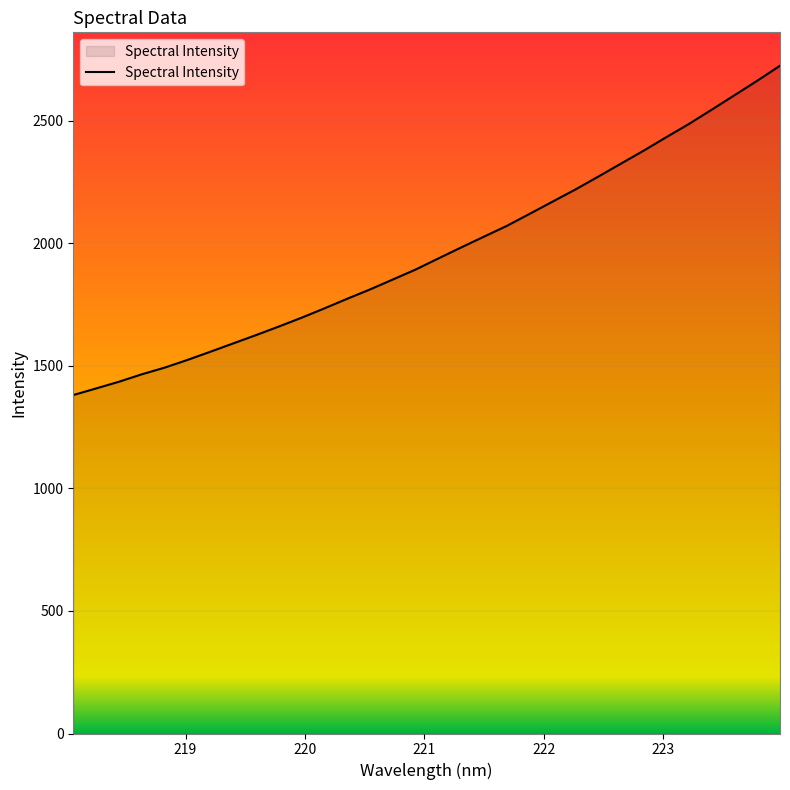

What is the maximum value shown in the chart?

2725.3